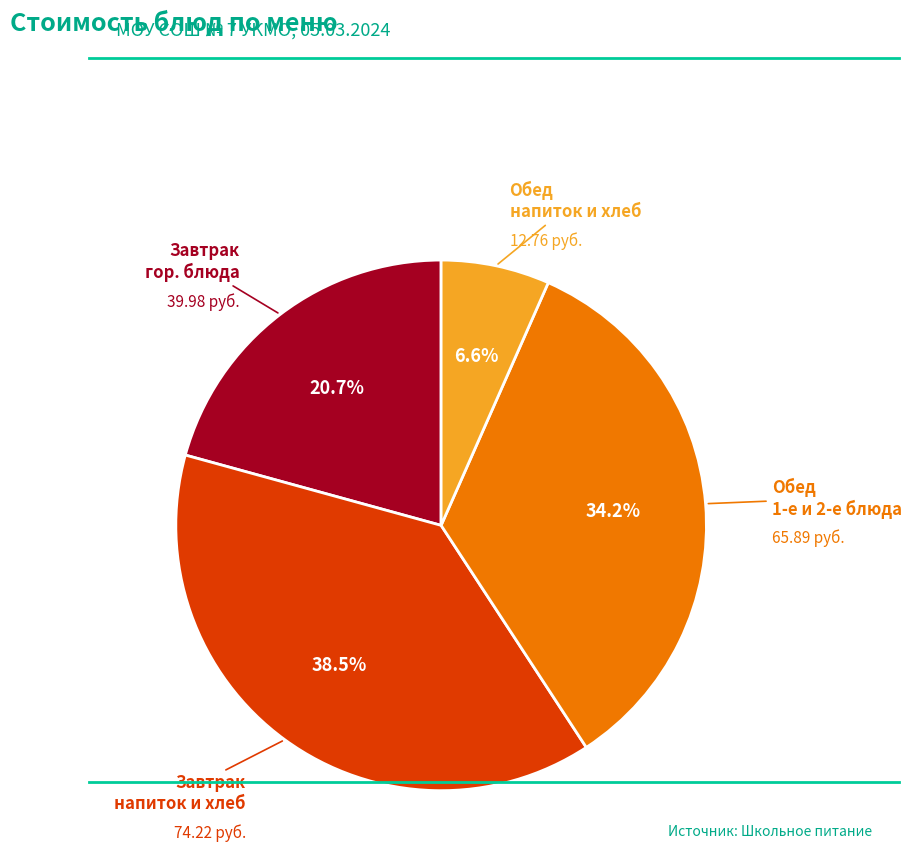

Does any single category account for the majority?

No